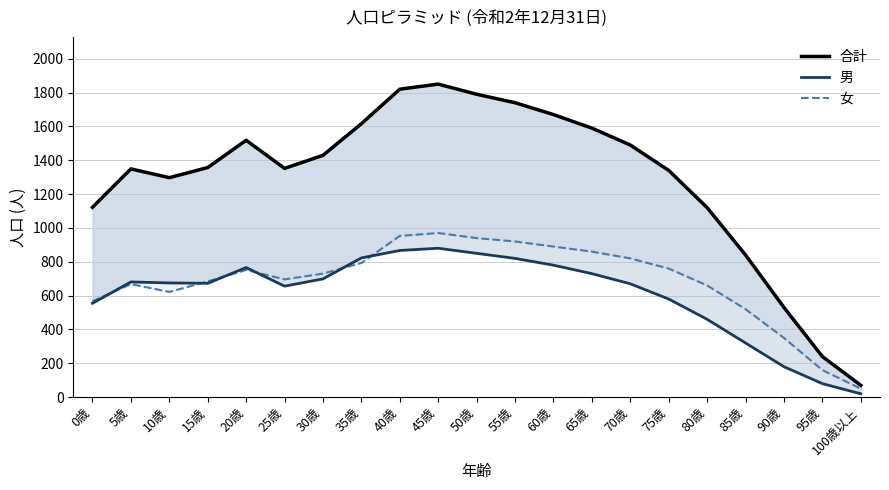

Which series has the largest total across all categories?

合計